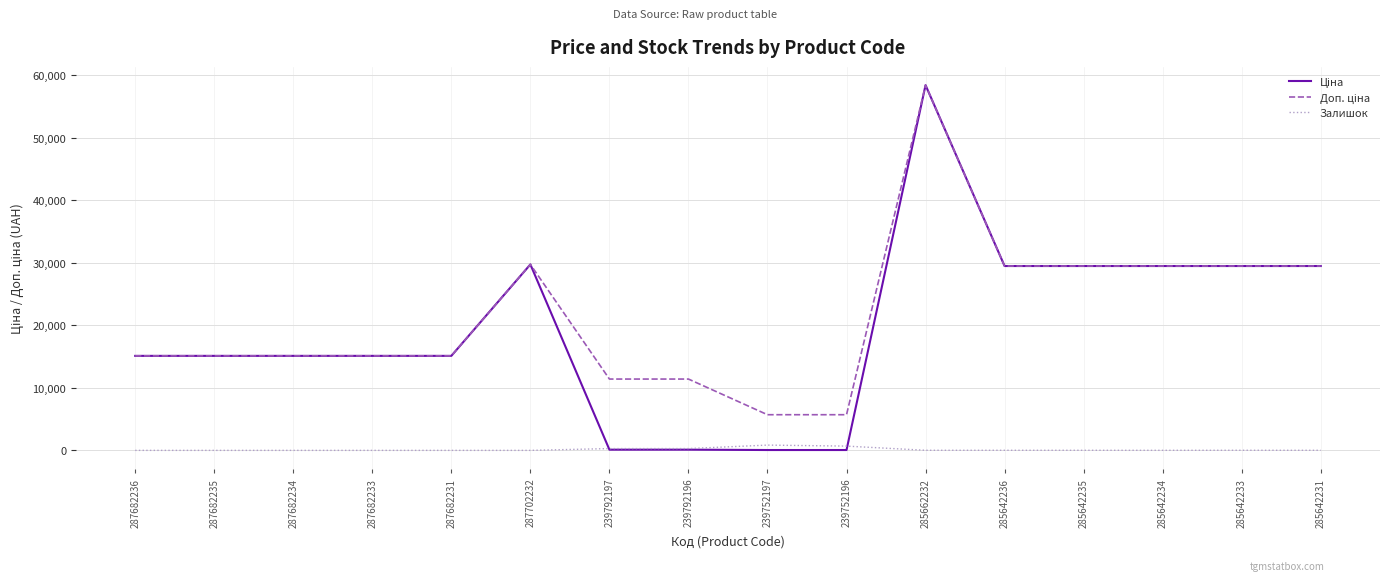

Which category has the highest value across all series?

285662232